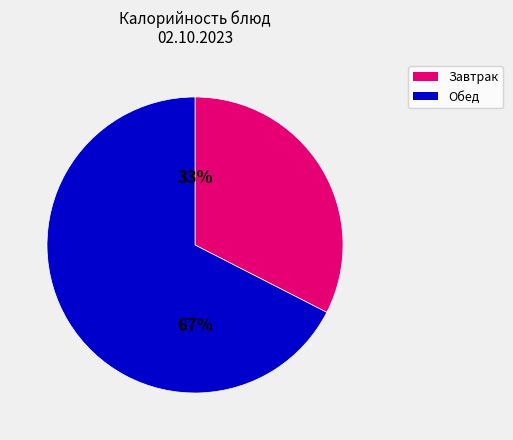

Count the number of slices in the pie.

2